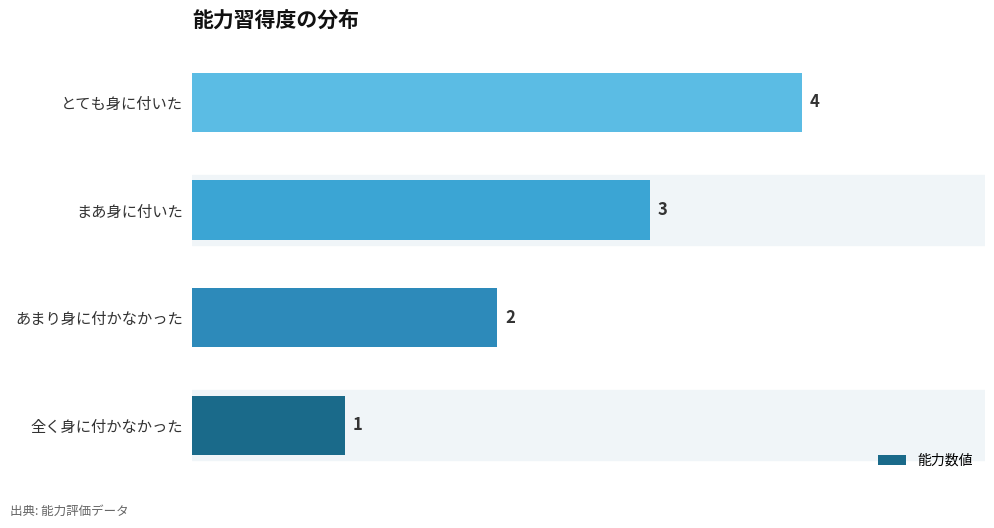

What is the change in value from あまり身に付かなかった to とても身に付いた?

+2